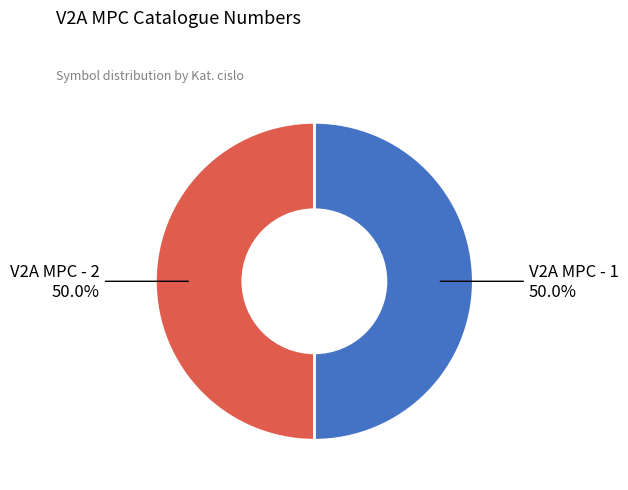

Count the number of slices in the pie.

2